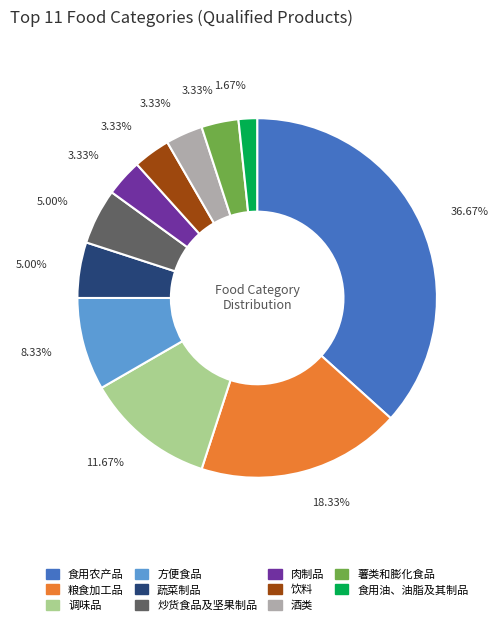

True or false: 食用油、油脂及其制品 accounts for 2% of the total.

True